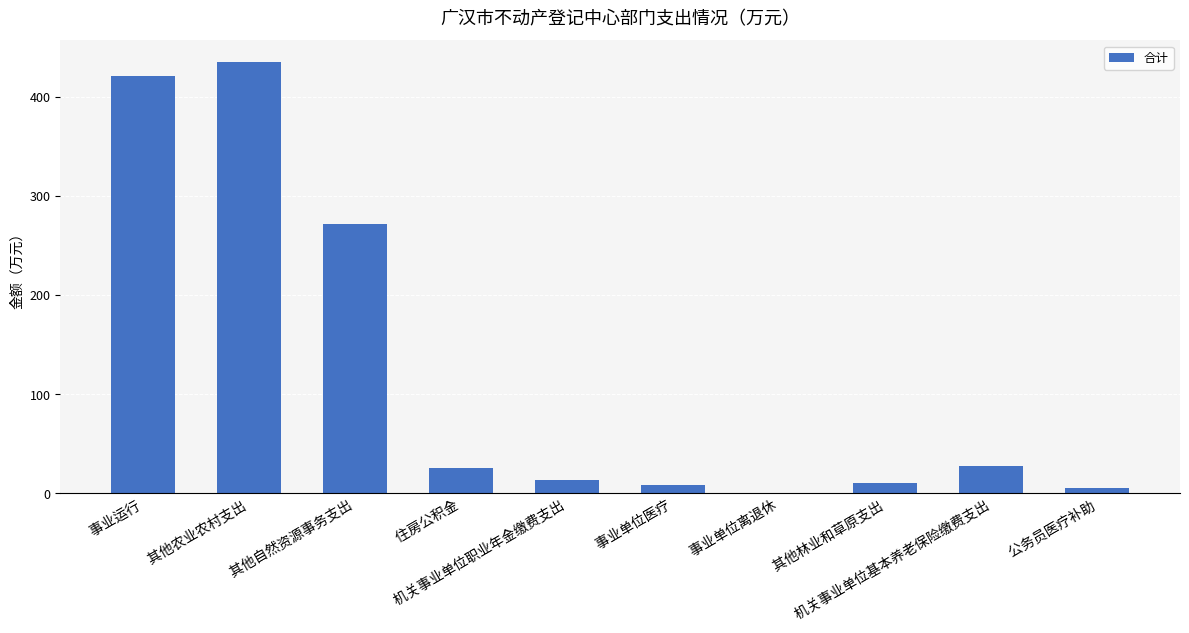

Are the bars horizontal?

No